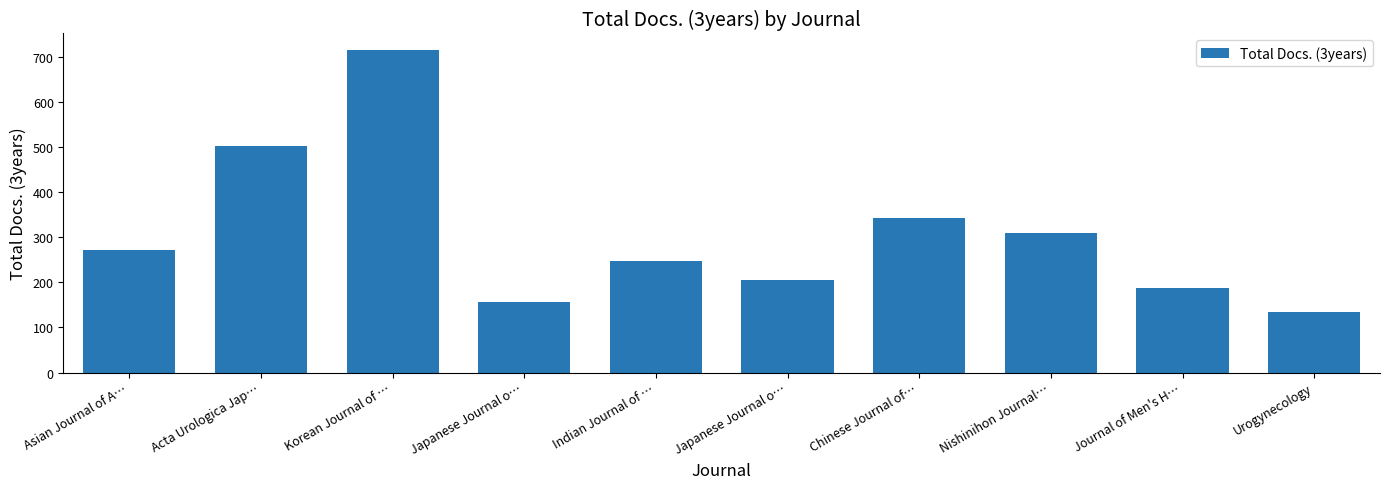

What is the minimum value shown in the chart?

134